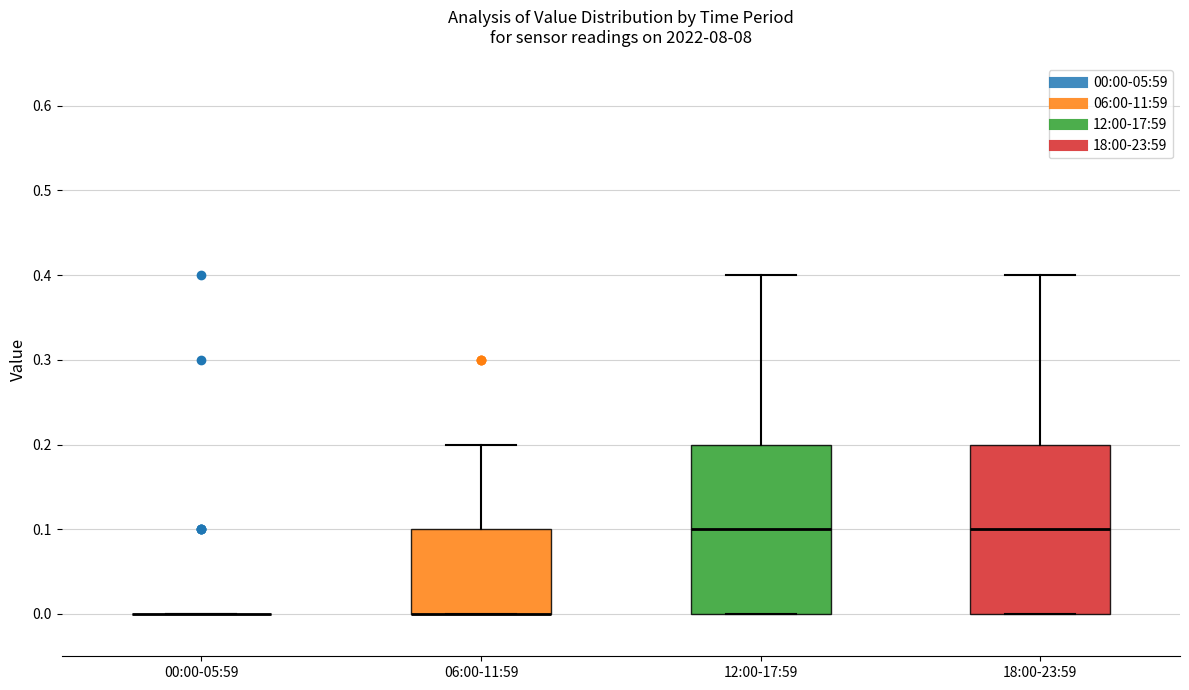

Reading left to right, transcribe this box plot: for each box, give where its median line is, the range the box spans, and where its two whiskers end, as read against the y-axis. The values are not printed on the chart, so give them approximately, as read against the axis.

00:00-05:59: box collapsed to a line at 0.0, whiskers 0.0 to 0.0
06:00-11:59: median 0.0 (drawn on the box's lower edge), box 0.0 to 0.1, whiskers 0.0 to 0.2
12:00-17:59: median 0.1, box 0.0 to 0.2, whiskers 0.0 to 0.4
18:00-23:59: median 0.1, box 0.0 to 0.2, whiskers 0.0 to 0.4